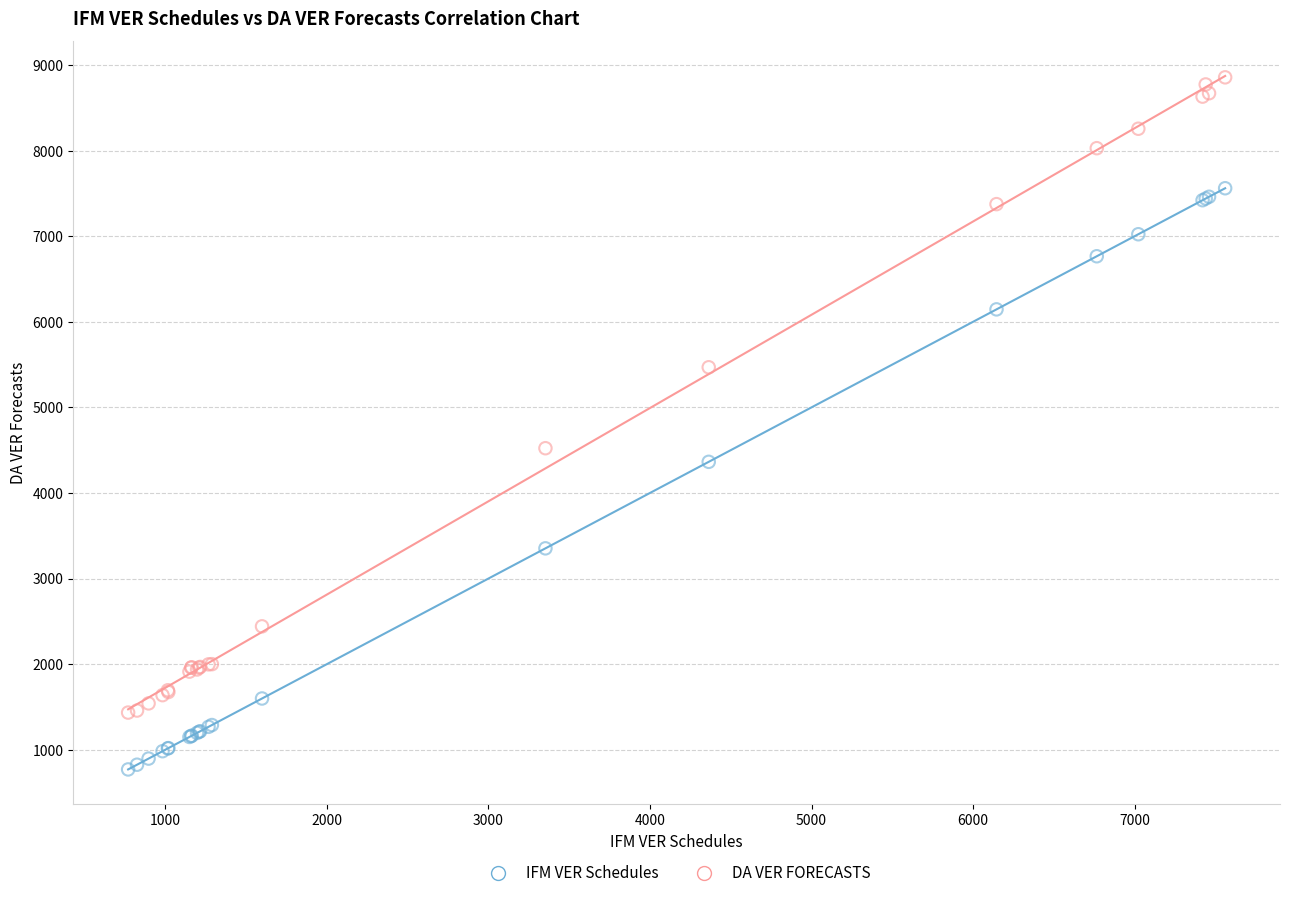

Which series contains the highest Y value?

DA VER FORECASTS